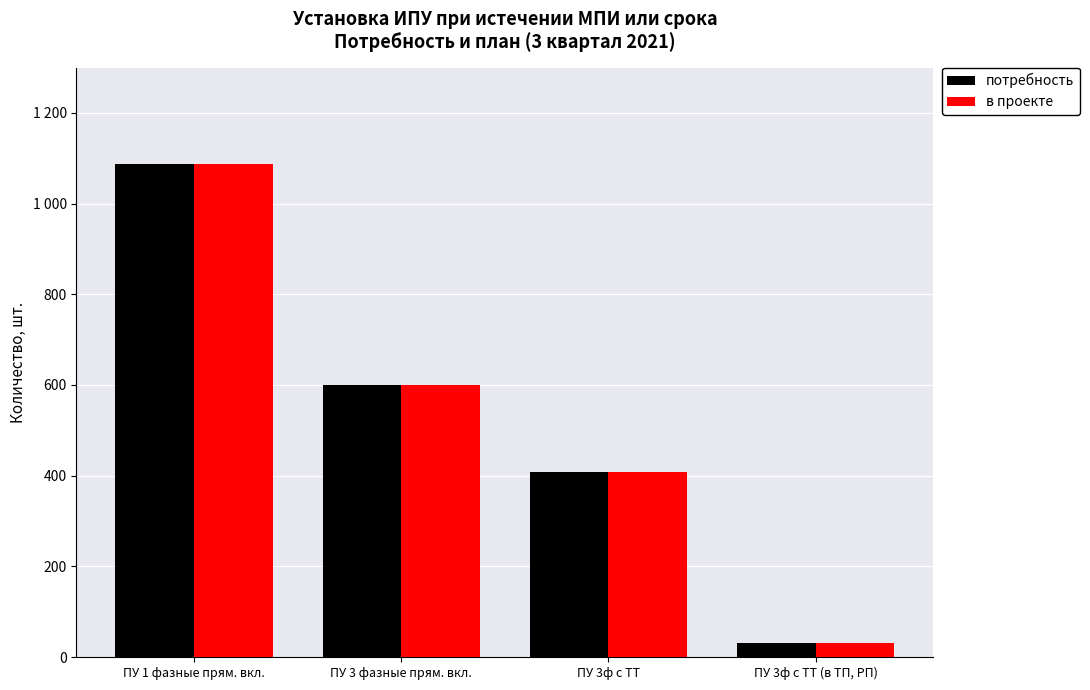

Between ПУ 3ф с ТТ and ПУ 3ф с ТТ (в ТП, РП), which is larger?

ПУ 3ф с ТТ